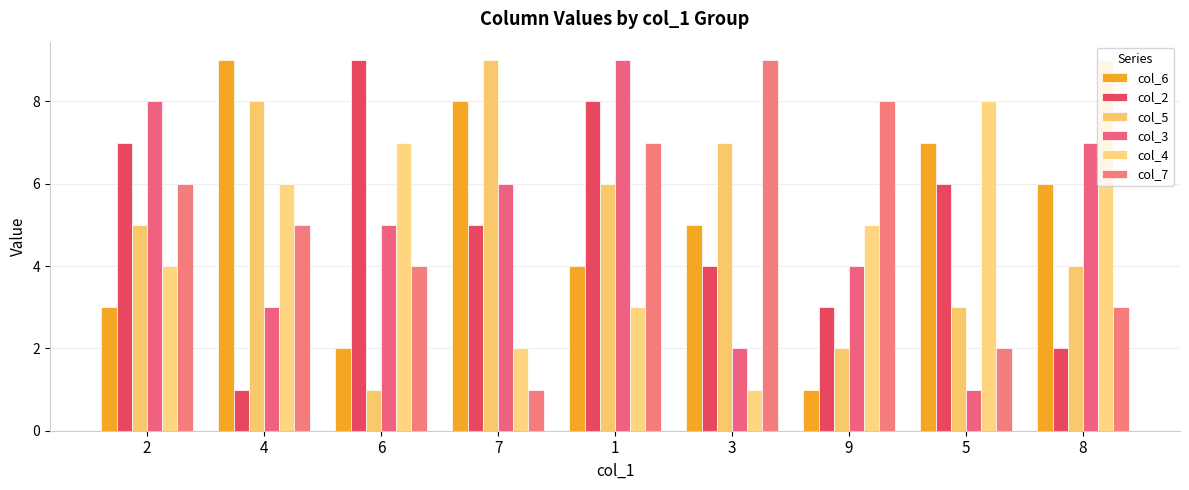

What is the difference between the maximum and minimum values in the col_7 series?

8